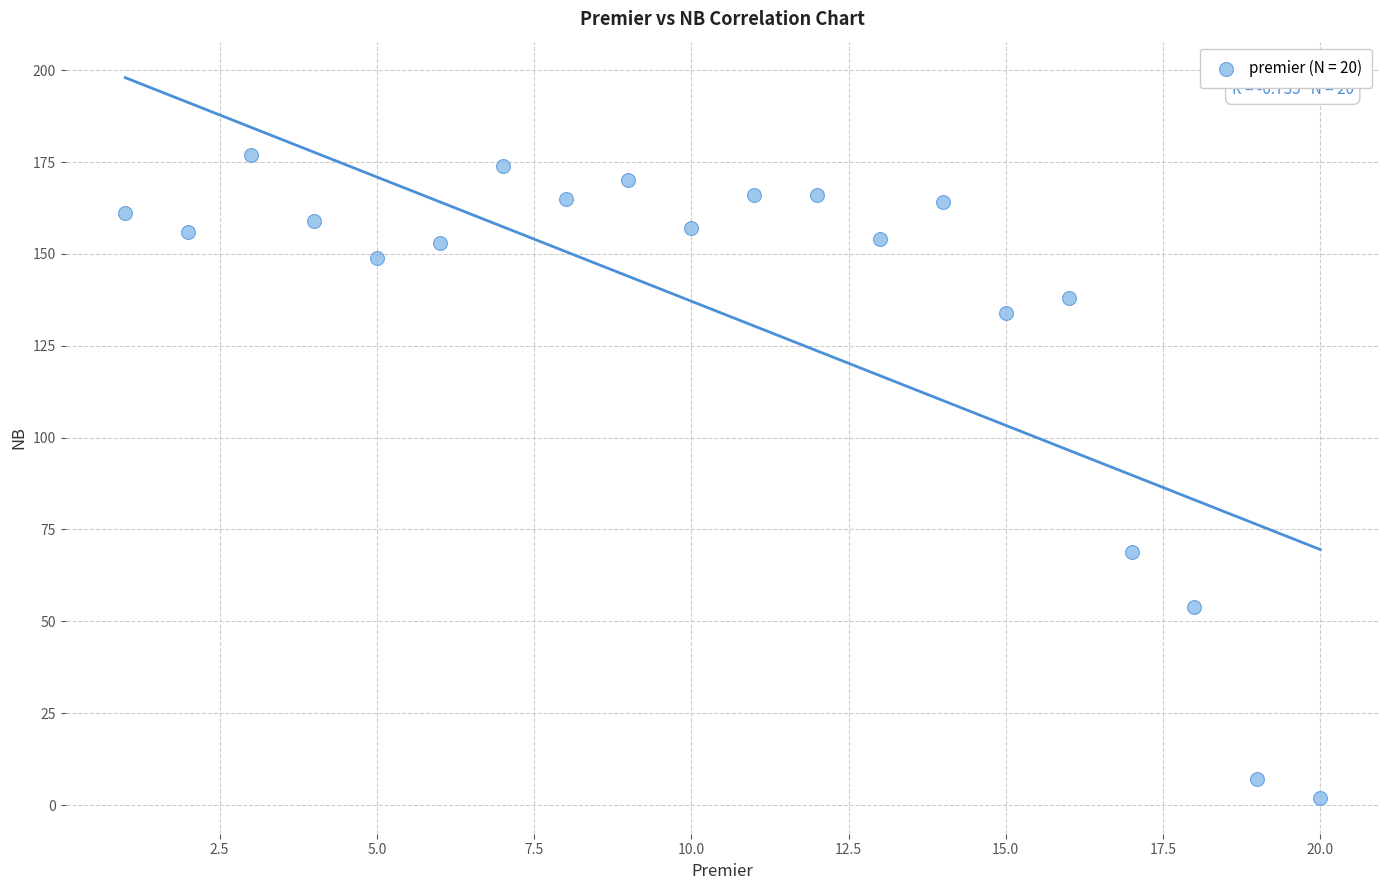

What Y value in the scatter plot is closest to 89?

69